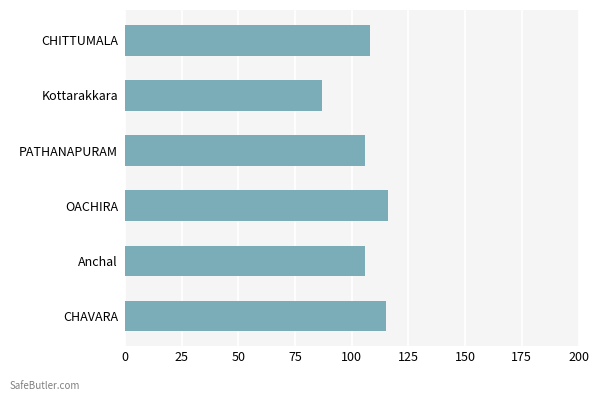

What is the difference between the maximum and second lowest values?

10